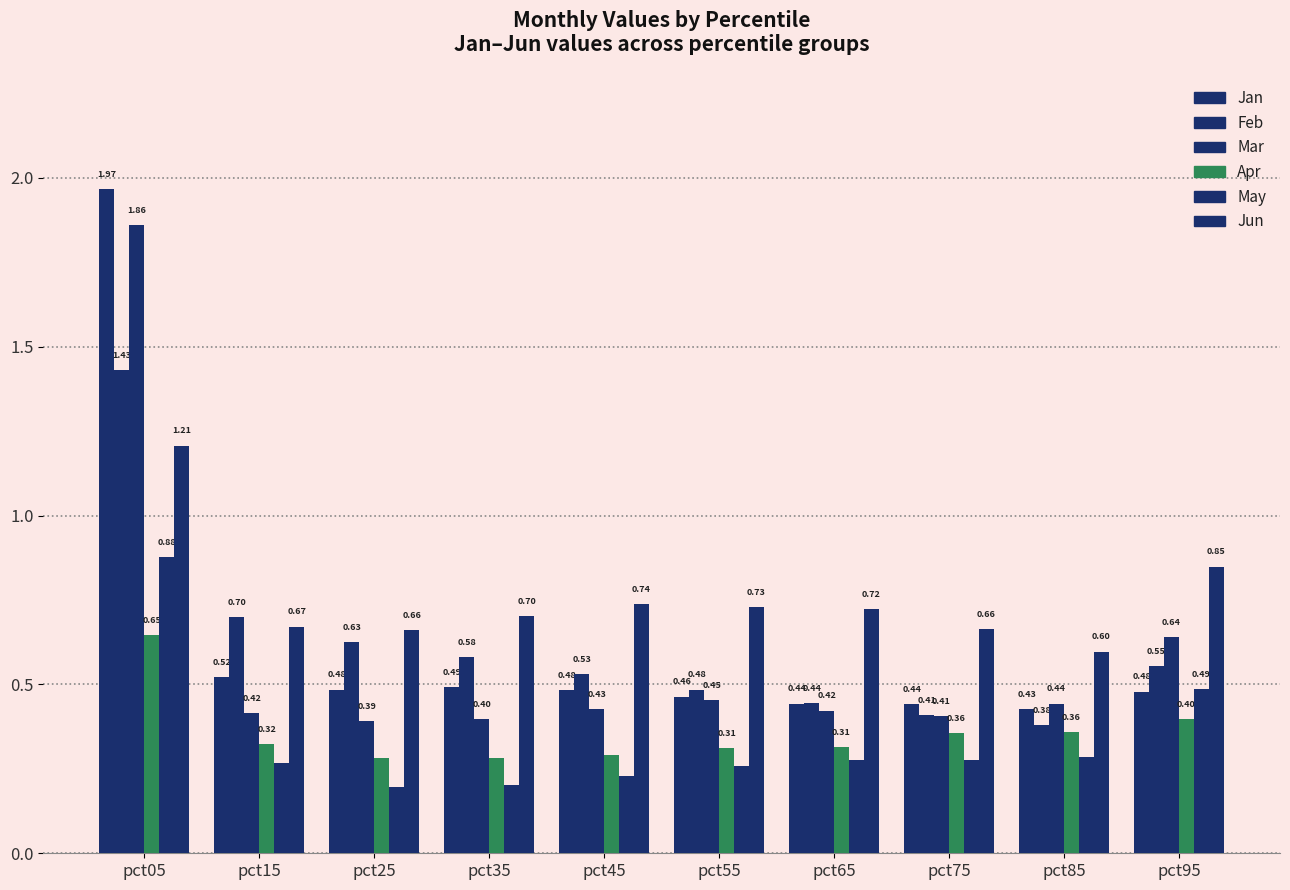

Count the number of data series in this chart.

6